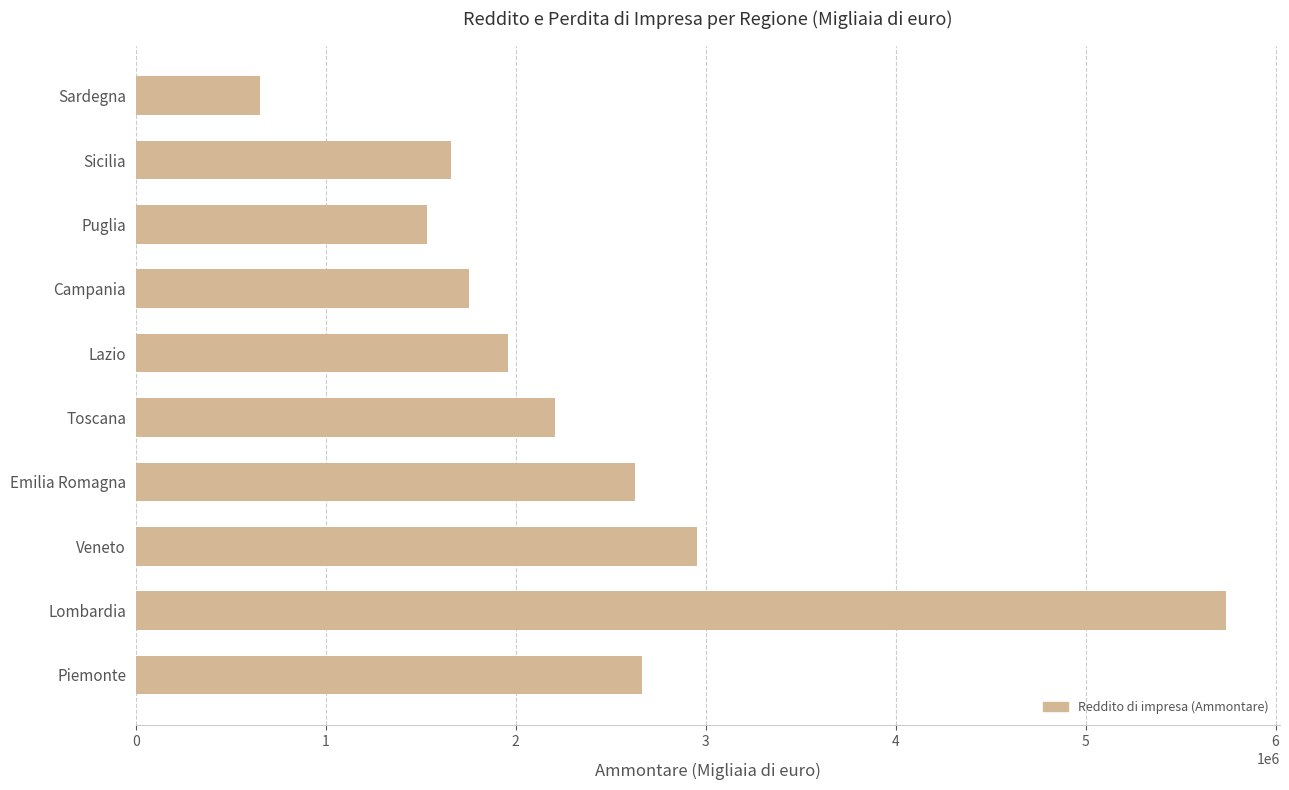

At which label is the value closest to 3194684?

Veneto